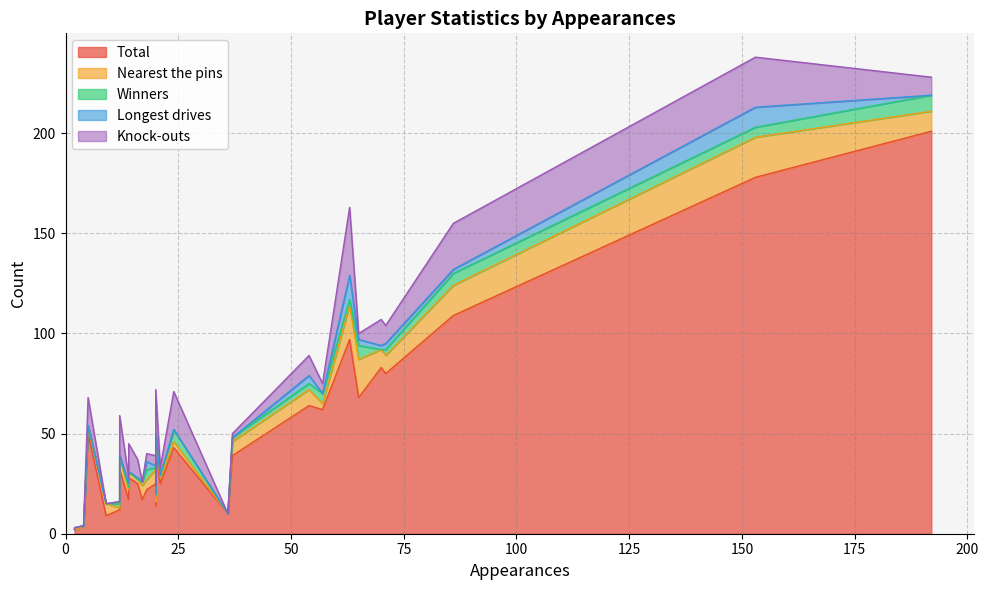

What is the average value of the Nearest the pins series?

6